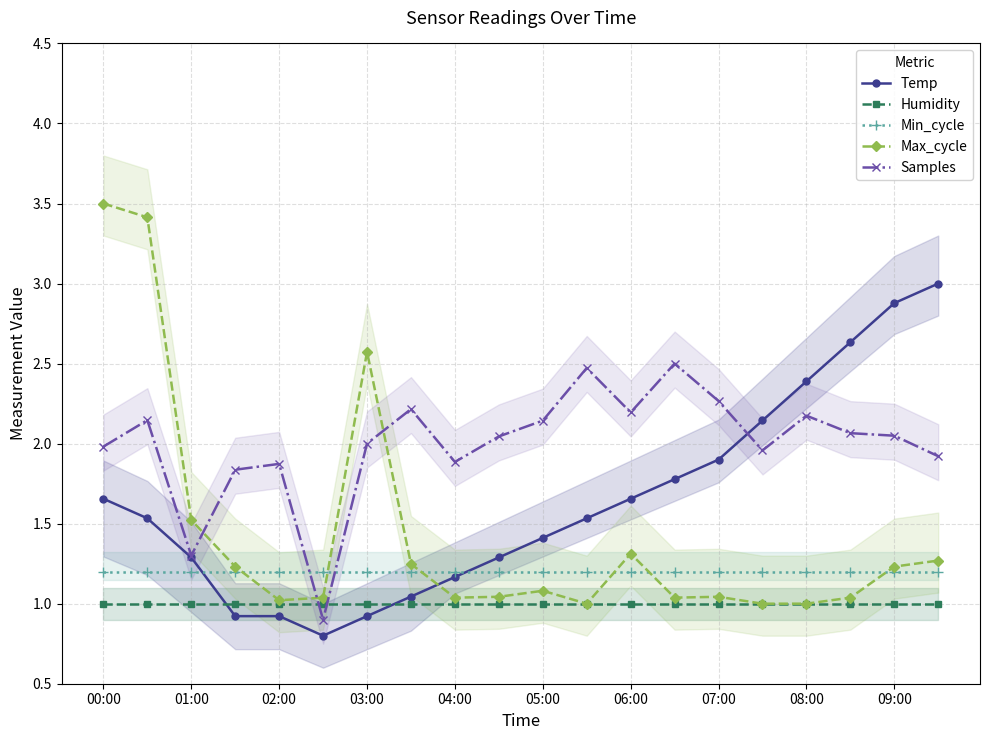

True or false: Samples has a value of 0.7 at 11.

False